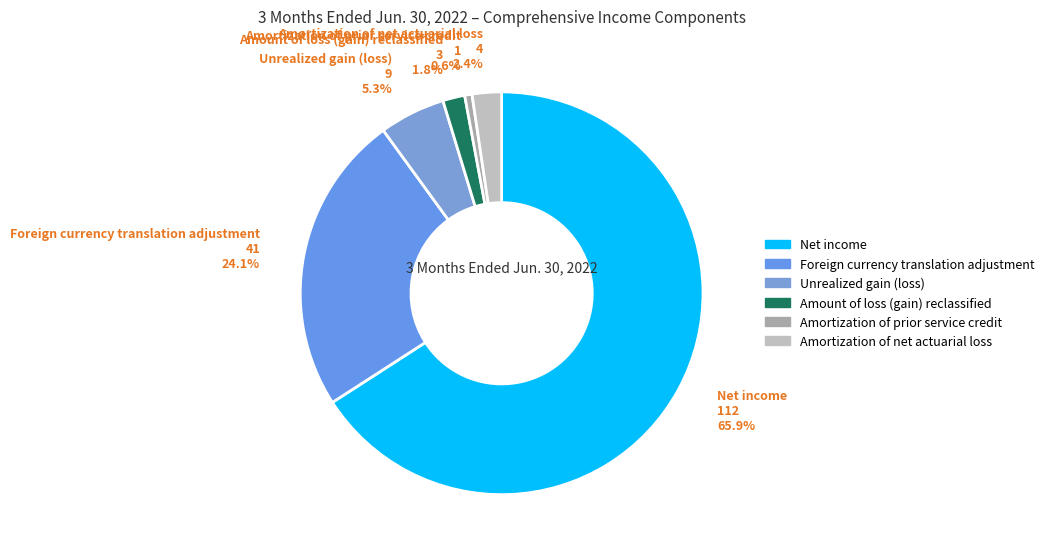

What portion of the pie excludes Unrealized gain (loss)?

94.7%